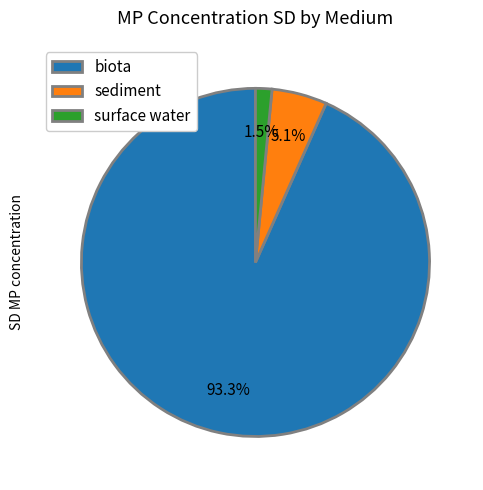

What is the total percentage of sediment and biota?

98.5%